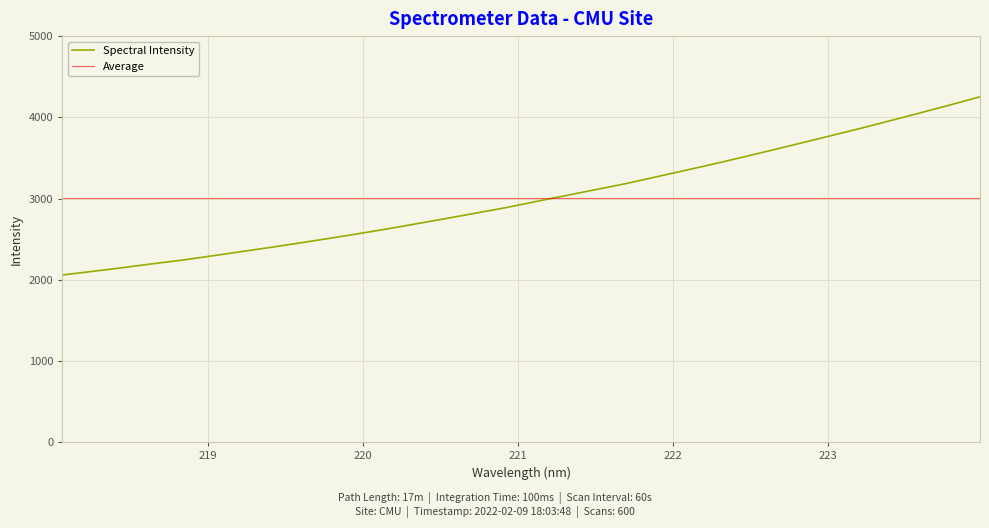

Reading left to right, what are all the values shown in this chart?

2058.4	2101.9	2146.6	2194.4	2239.4	2290.7	2344.0	2396.7	2451.8	2508.7	2567.1	2627.7	2691.9	2756.7	2823.1	2889.5	2963.6	3036.1	3108.9	3181.3	3262.4	3343.8	3425.4	3511.3	3598.7	3687.7	3777.5	3867.4	3961.9	4056.7	4153.5	4253.0